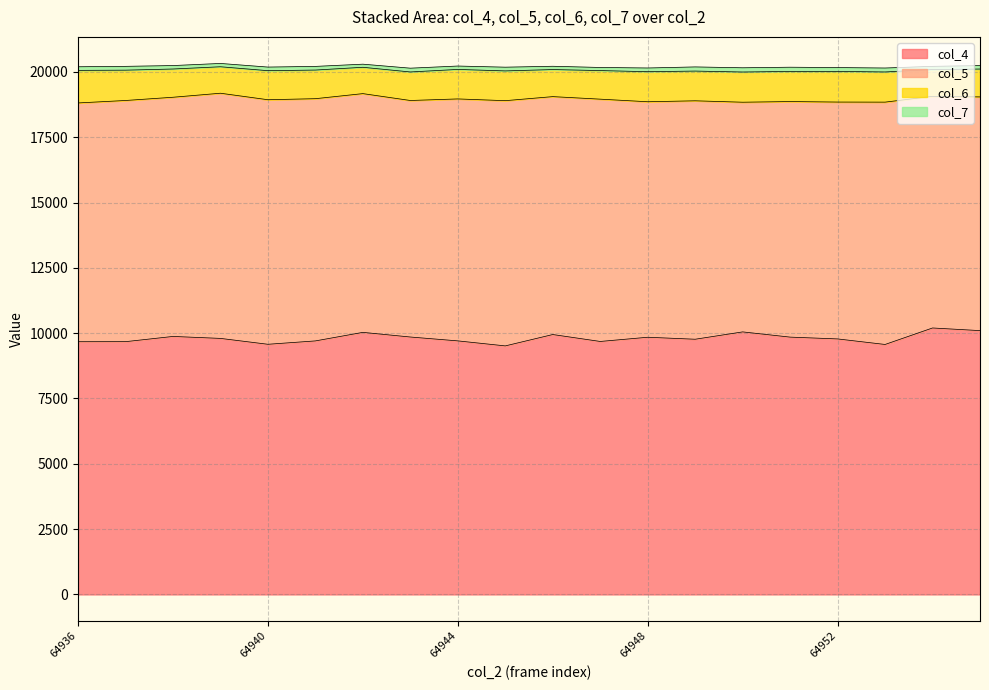

Which has a higher value, 64954 or 64946?

64954